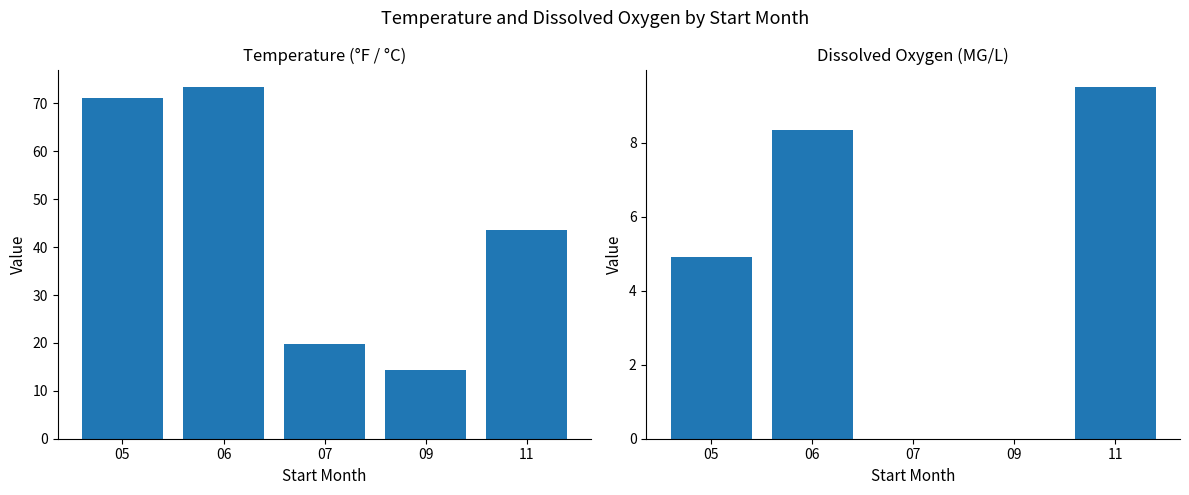

At 11, list the series in order from smallest to largest.

Dissox, Temperature